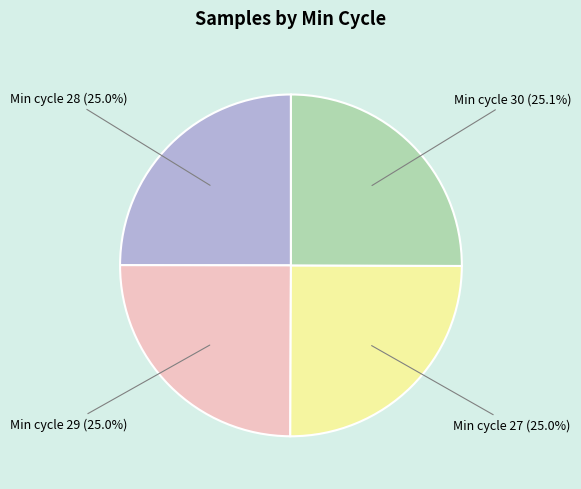

Is there any slice that represents more than half of the pie?

No